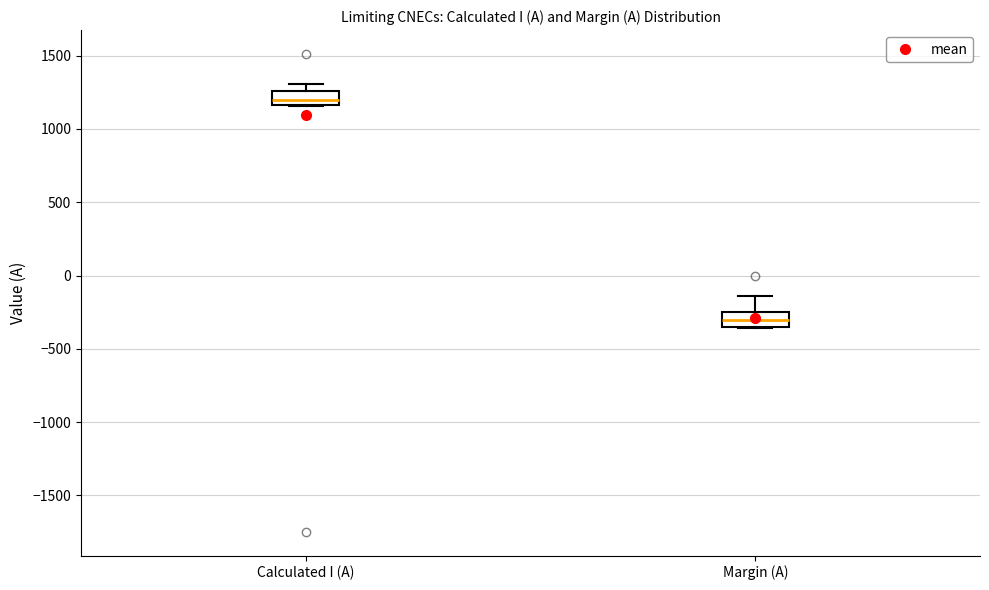

Reading left to right, read every box against the y-axis: the position of its median line, the range the box covers, and the ends of its whiskers. The values are not printed on the chart, so give them approximately, as read against the axis.

Calculated I (A): median 1200, box 1150 to 1250, whiskers 1150 to 1300
Margin (A): median -300, box -350 to -250, whiskers -350 to -150